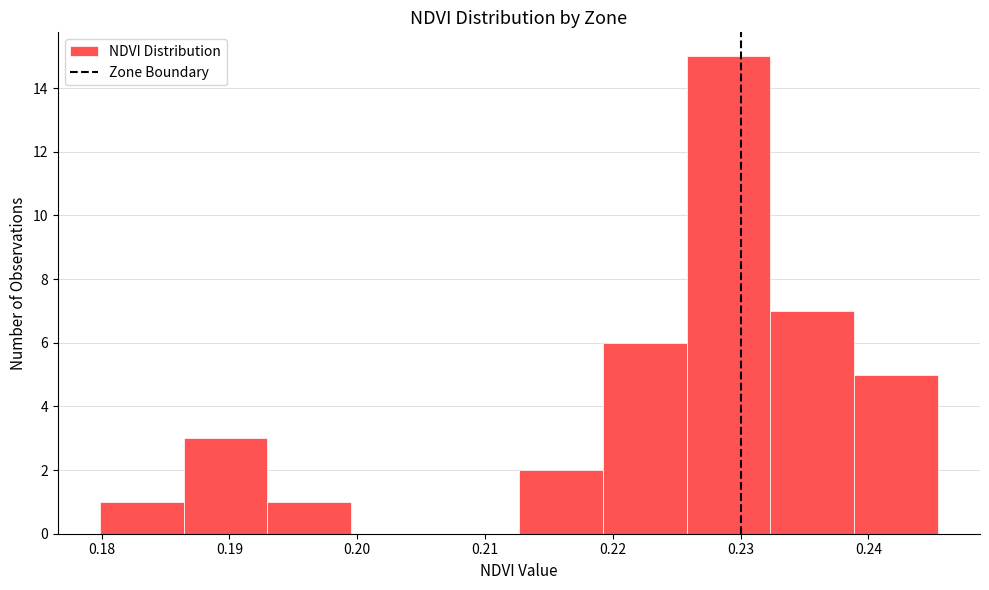

Which range on the x-axis has the tallest bar?

0.226 to 0.232